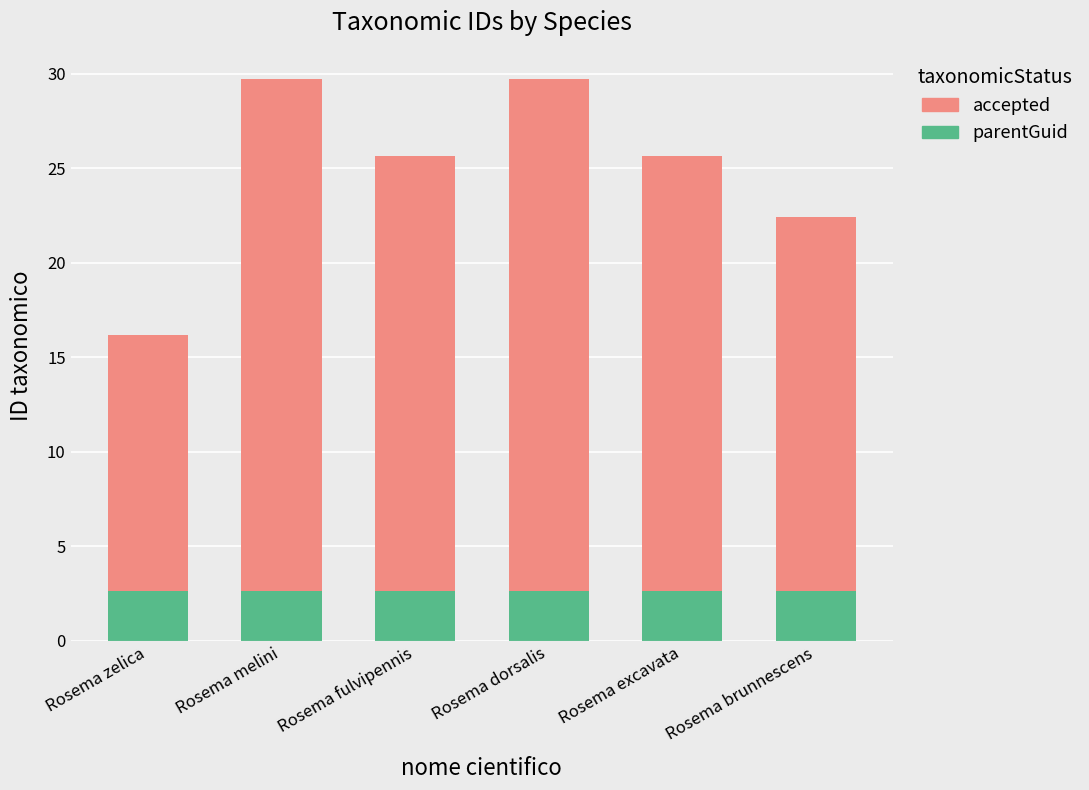

The parentGuid series shows 4.5 at Rosema zelica. True or false?

False